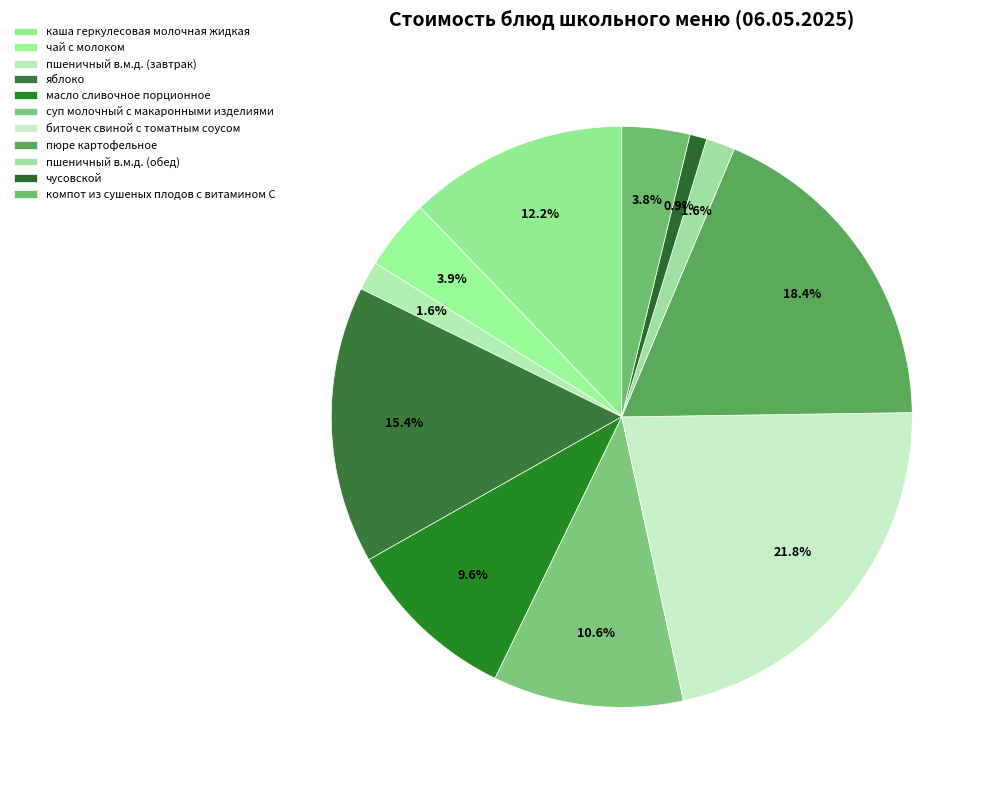

The яблоко slice represents 23% of the pie. True or false?

False